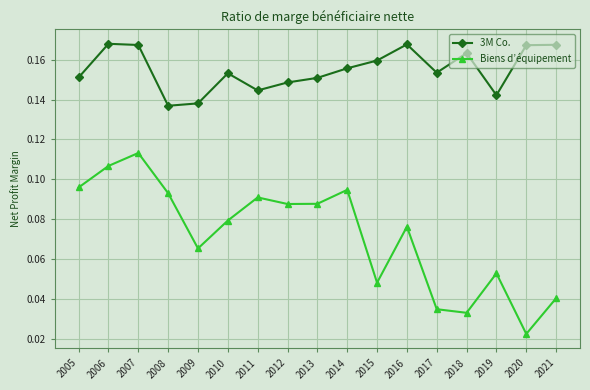

In 3M Co., how many points are higher than both neighbors (excluding endpoints)?

4